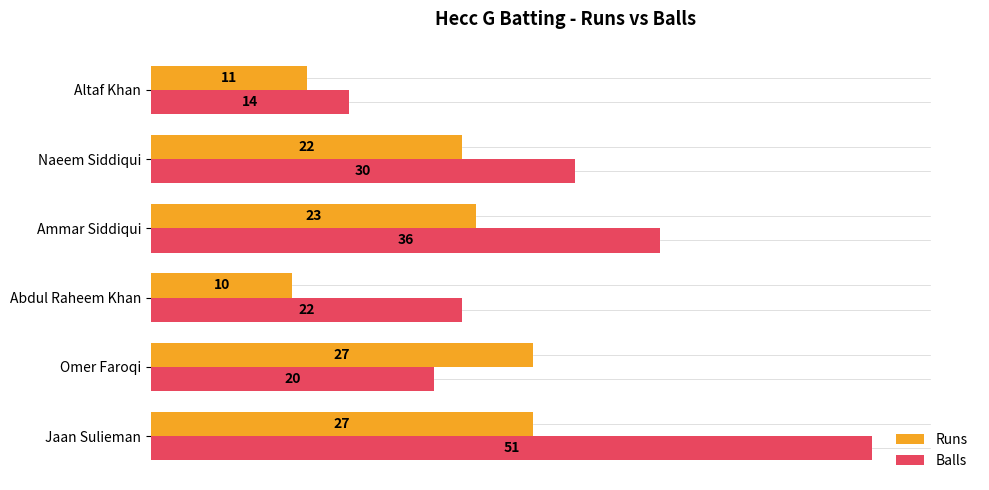

Which series has the widest spread of values?

Balls